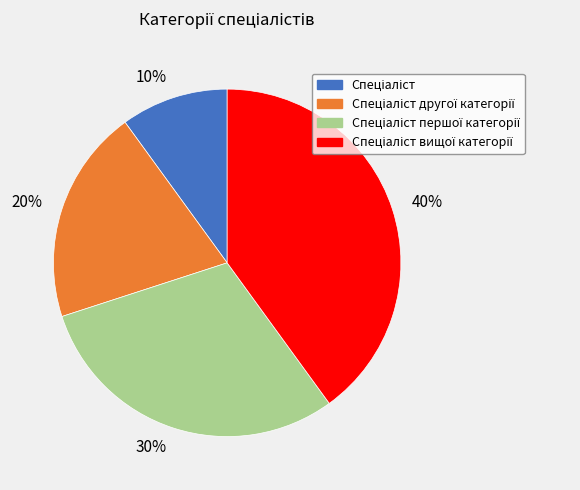

Do 40% and 20% together represent more than half of the pie?

Yes